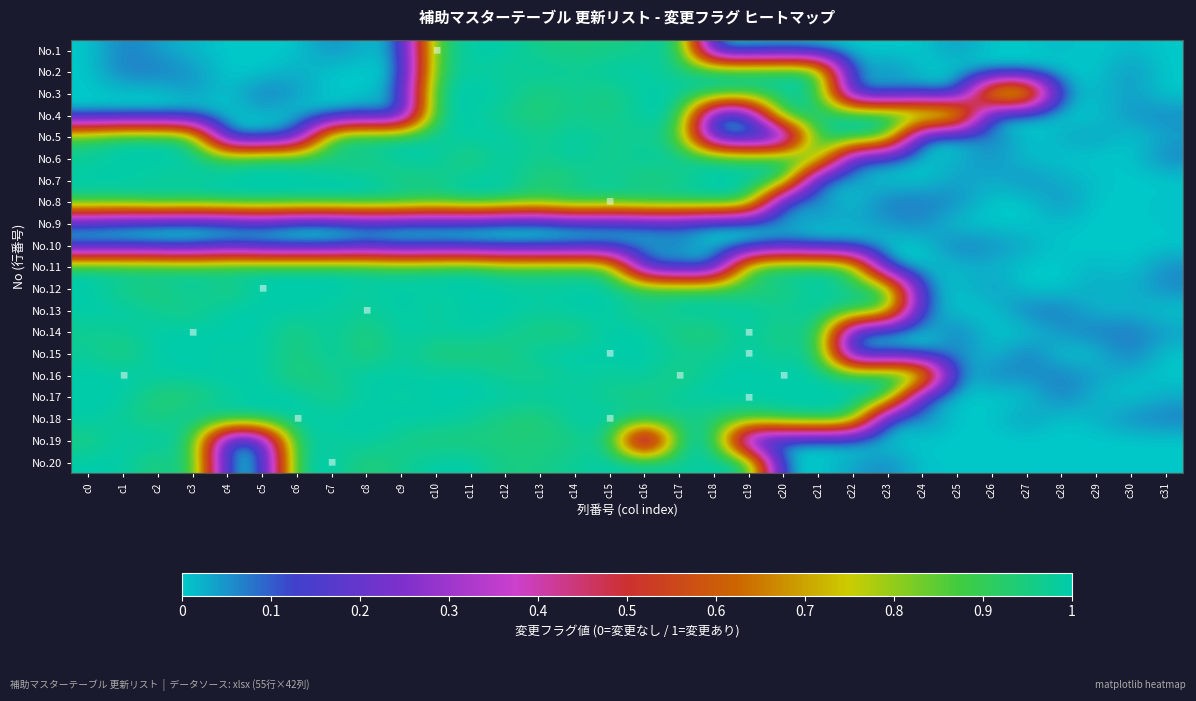

Rank the series at c17 from lowest to highest value.

No.11, No.9, No.10, No.5, No.12, No.16, No.14, No.7, No.2, No.18, No.19, No.20, No.15, No.6, No.1, No.3, No.4, No.8, No.13, No.17